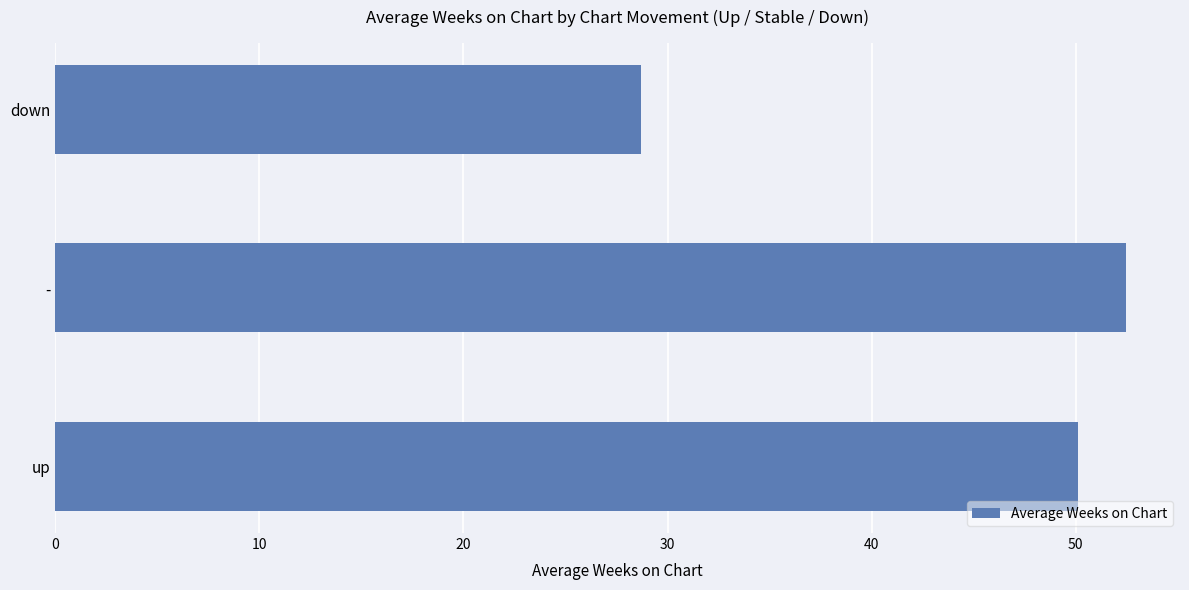

The chart shows a value of 50.1 at up. True or false?

True